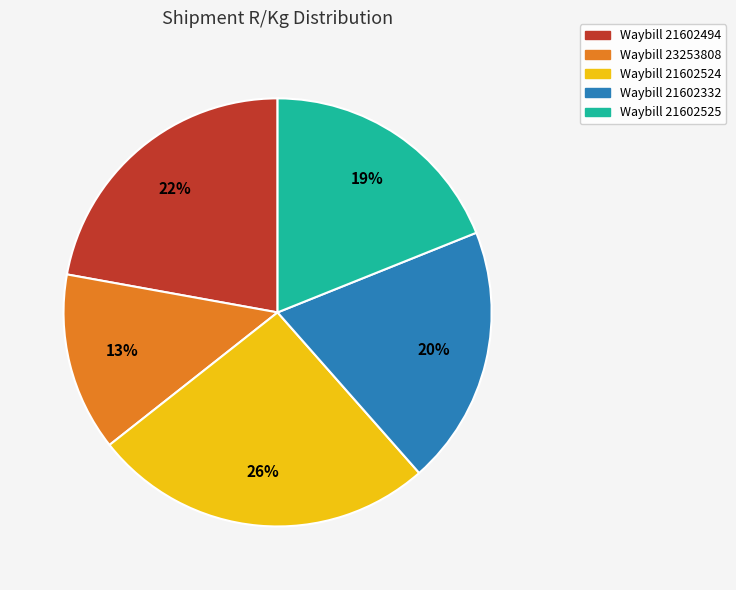

Does any single category account for the majority?

No